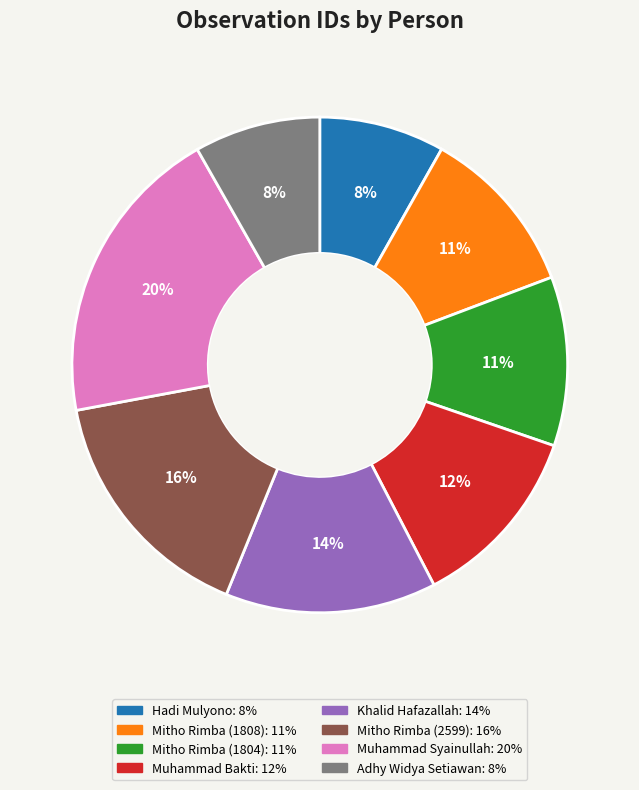

To the nearest percent, what is the difference between the largest and smallest slice percentages?

12%